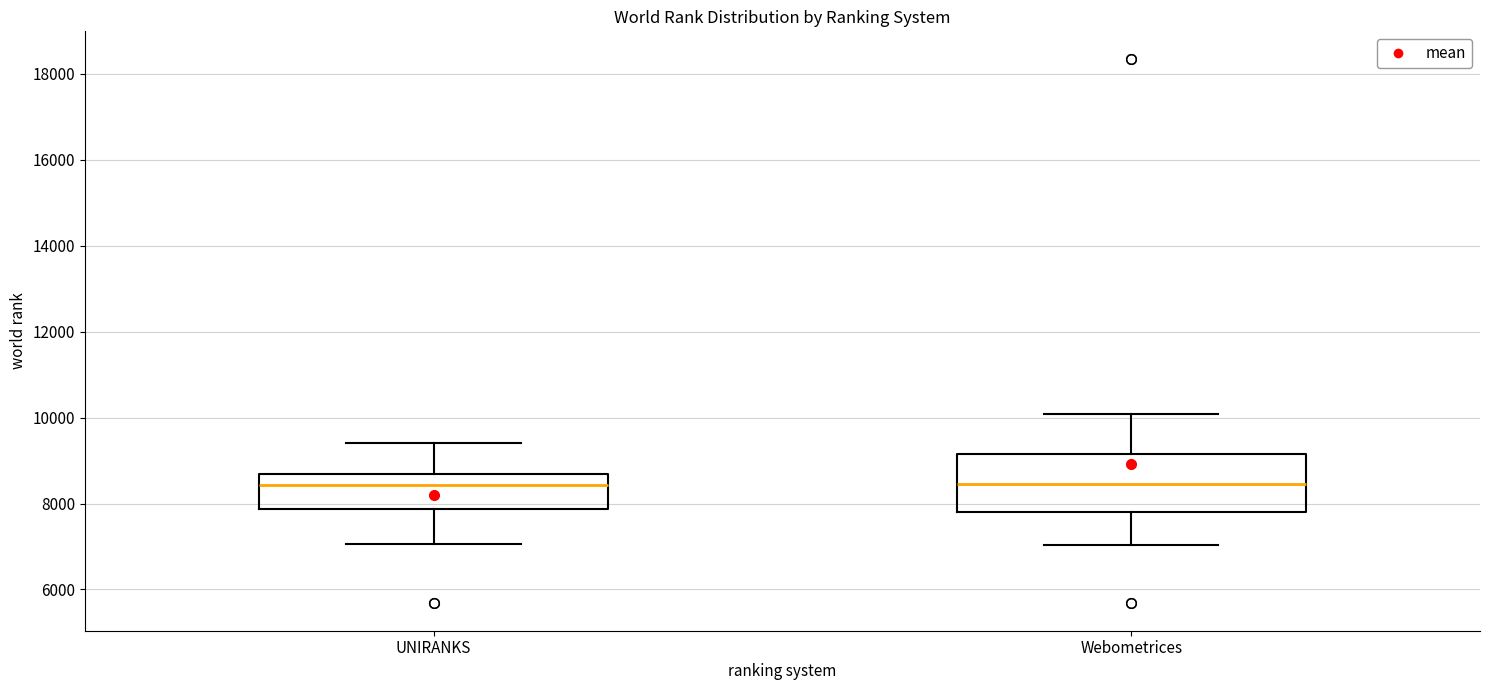

Which box is the tallest, from its lower edge to its upper edge?

Webometrices